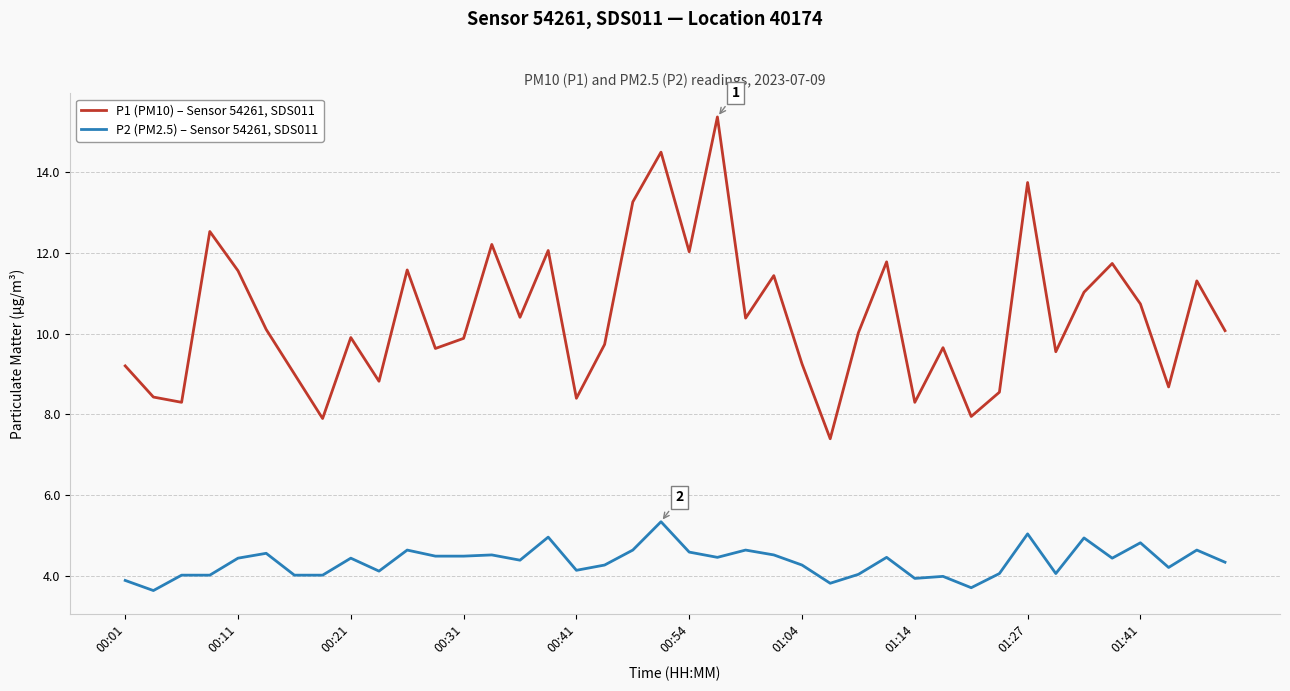

Which series has the largest range (max minus min)?

P1 (PM10) – Sensor 54261, SDS011